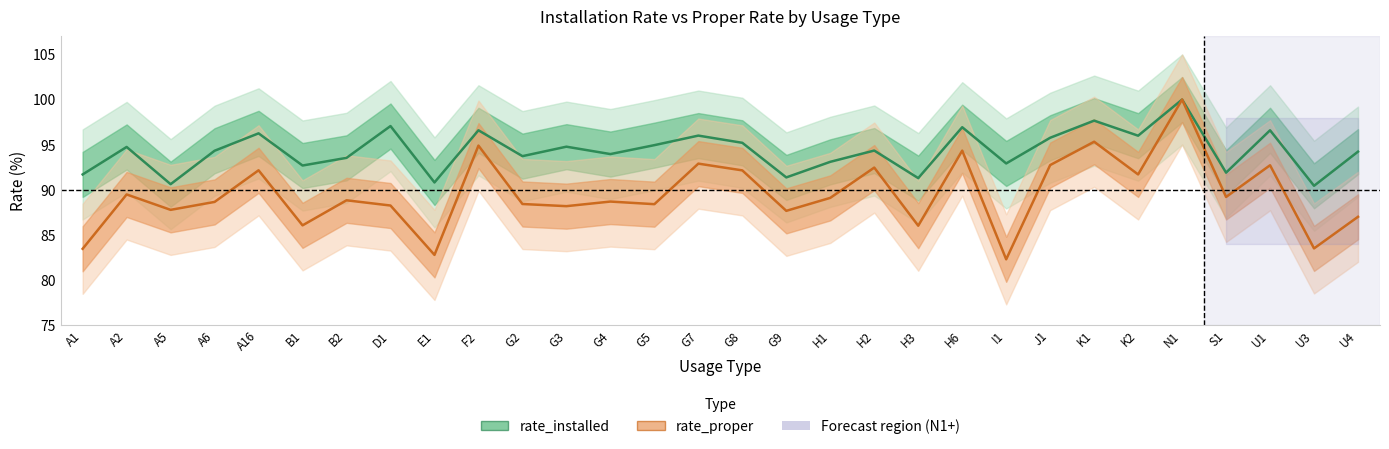

What is the difference between the rate_proper values at A2 and G4?

0.8